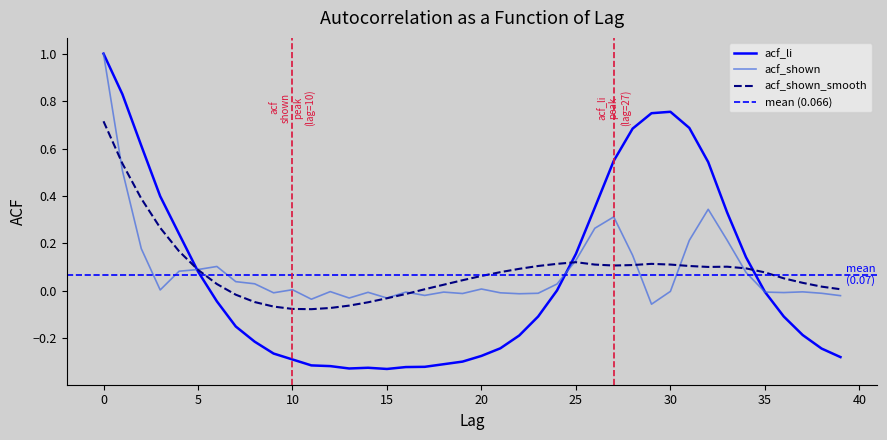

In acf_li, how many points are lower than both neighbors (excluding endpoints)?

2